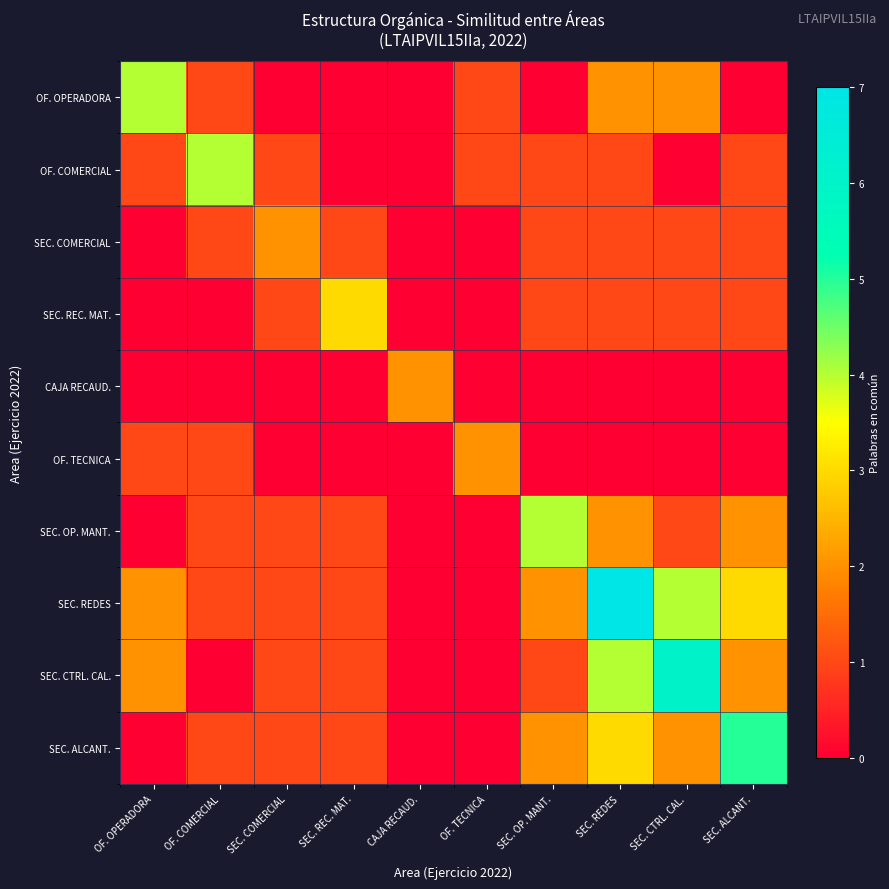

What is the difference between the highest and lowest values at OF. COMERCIAL?

4